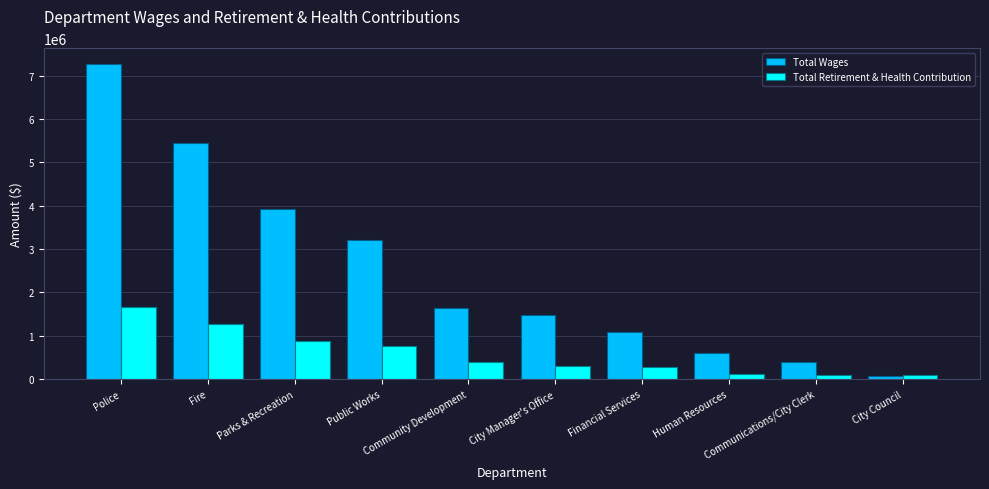

How many series are shown in this chart?

2